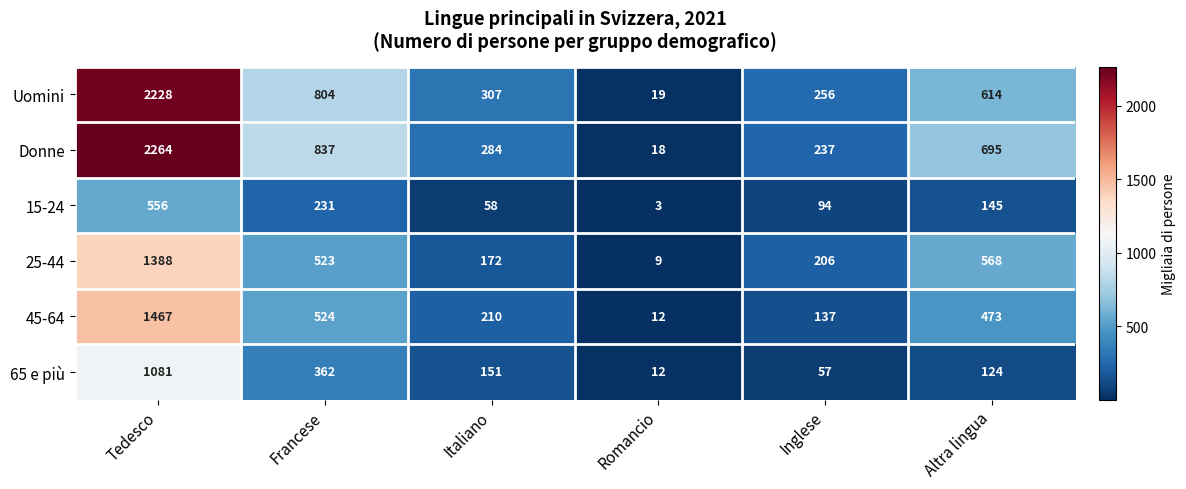

Is it true that 45-64 equals 1001 at Tedesco?

False